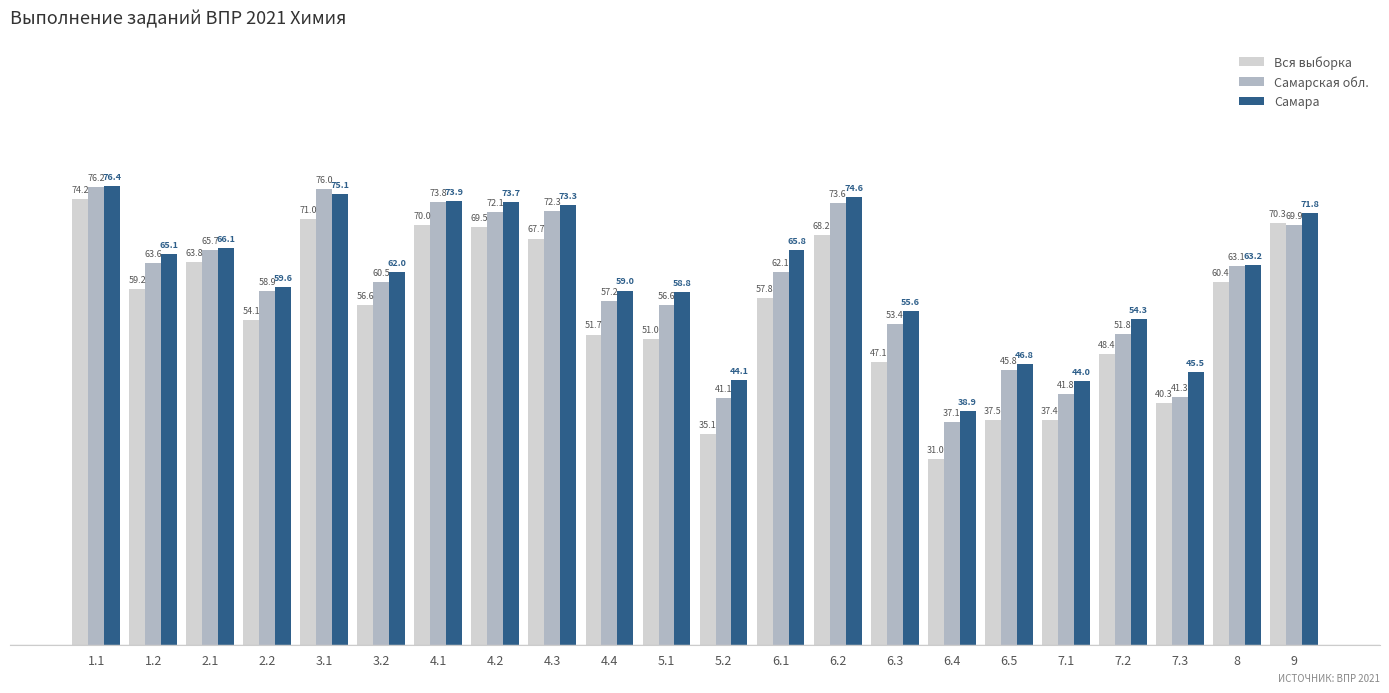

Where does the Самара series first go above 63?

1.1